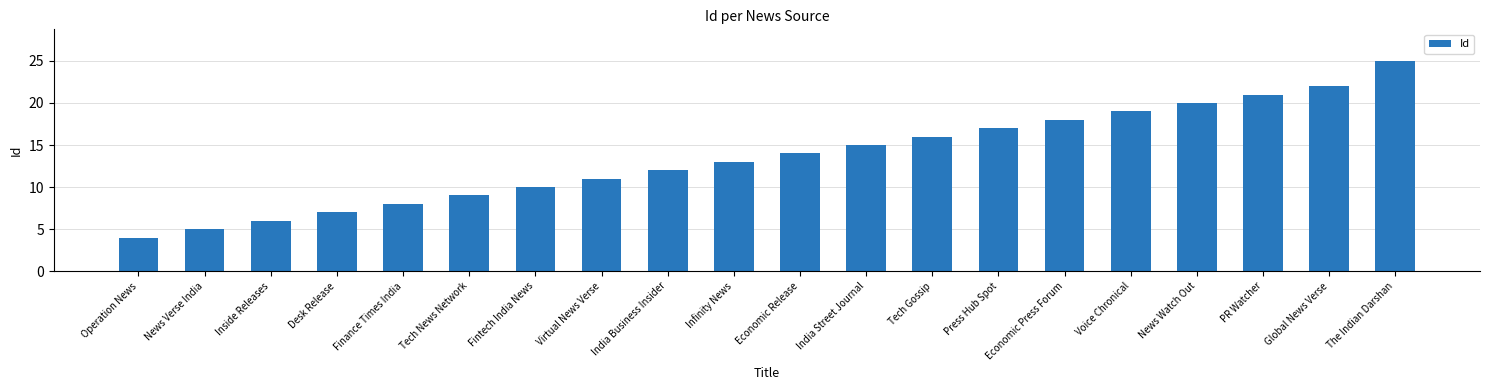

How many data points are less than 14?

10